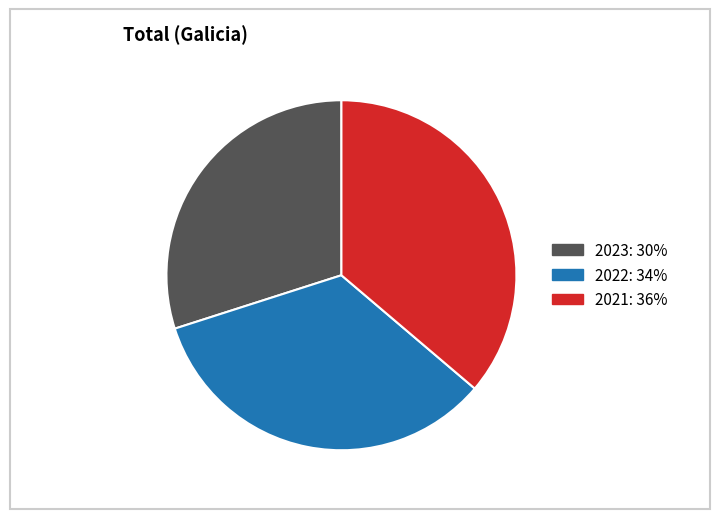

How many segments does this pie chart have?

3